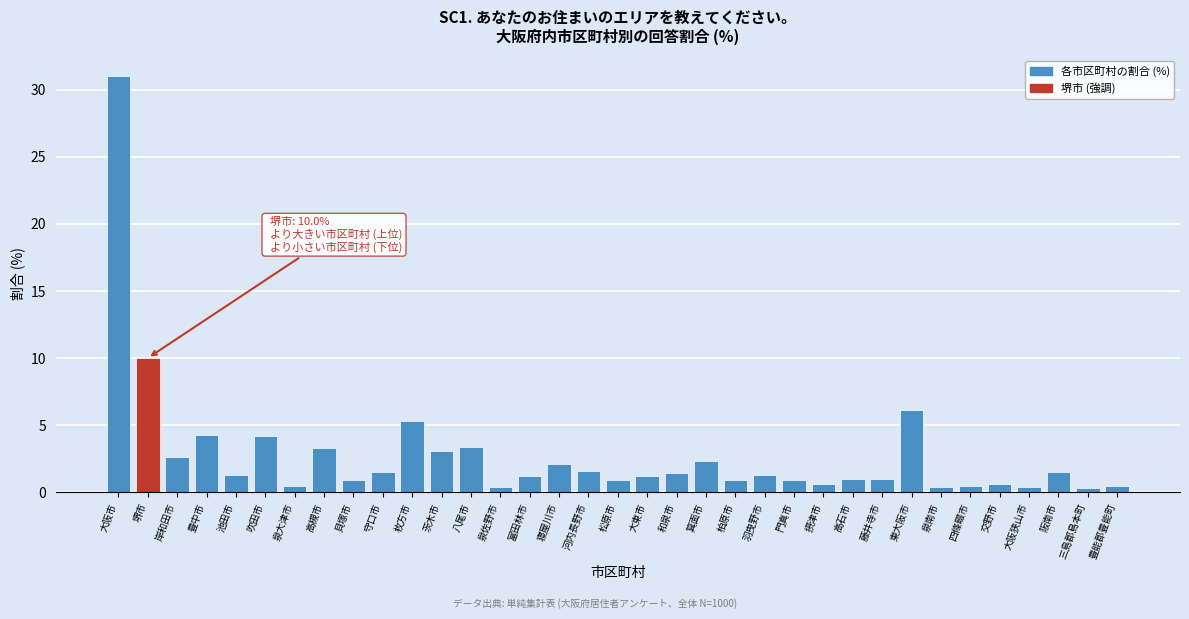

What is the average value?

2.8